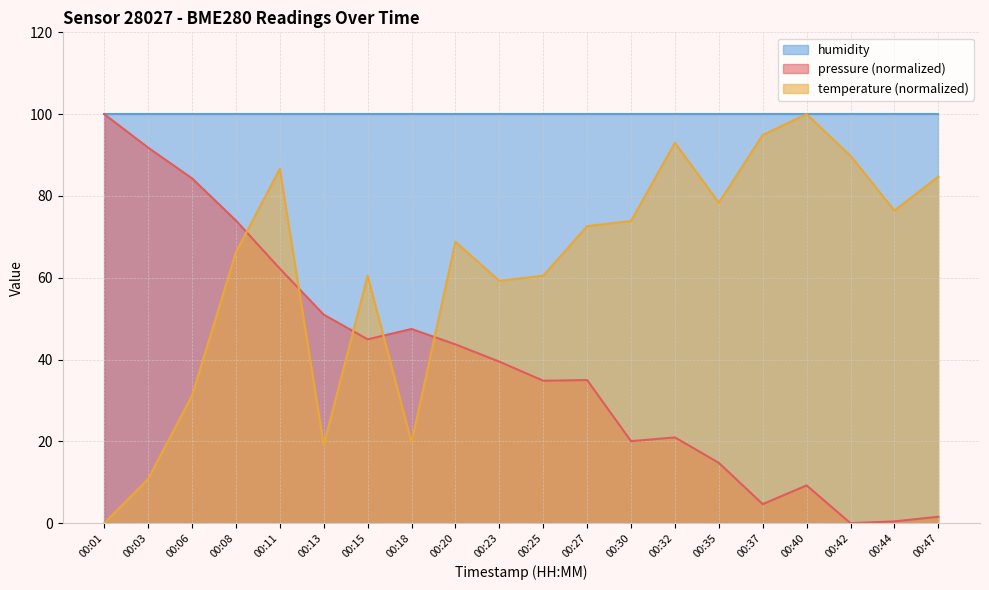

Which category has the highest value in the pressure series?

00:01